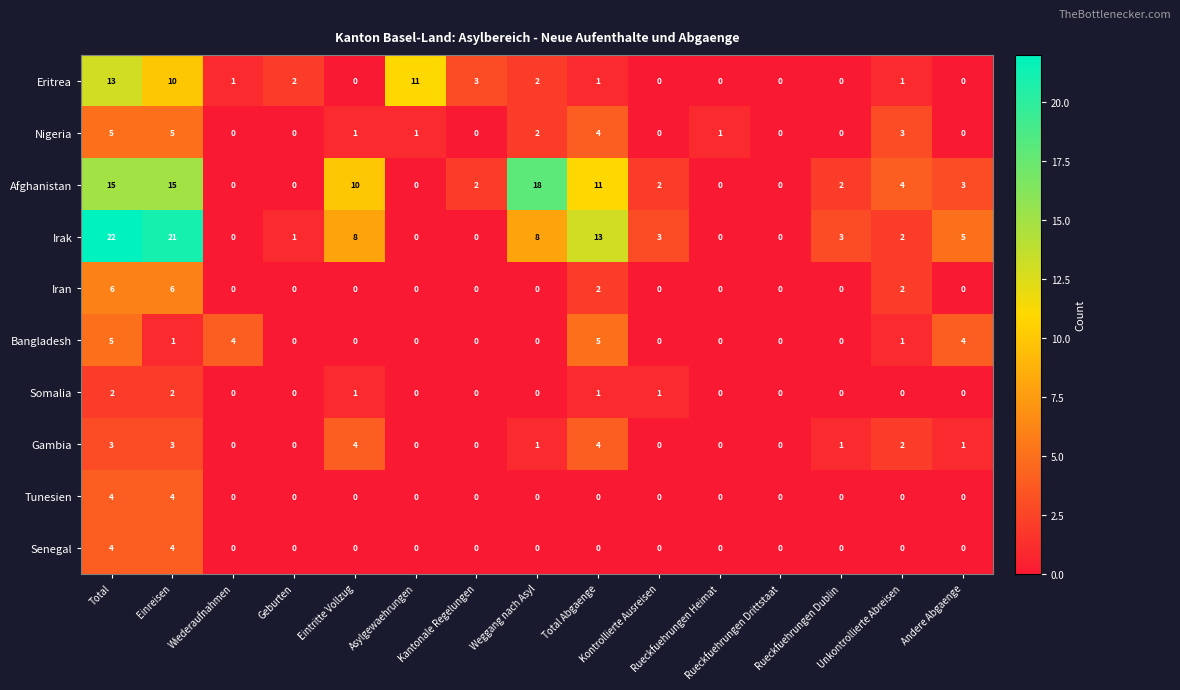

What is the spread (max minus min) of values at Rueckfuehrungen Dublin?

3